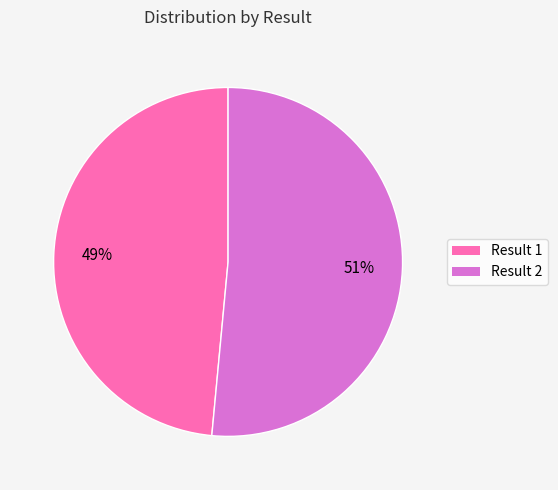

To the nearest percent, what is the combined percentage of Result 1 and Result 2?

100%